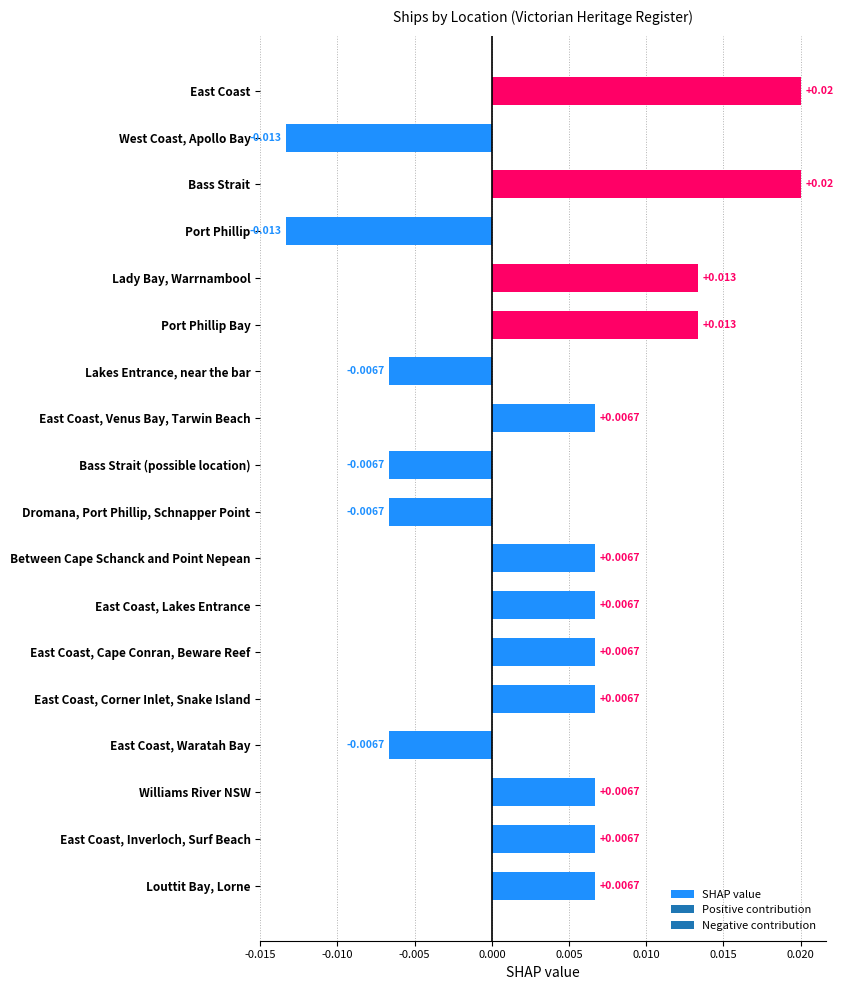

Between East Coast and Between Cape Schanck and Point Nepean, which is larger?

East Coast